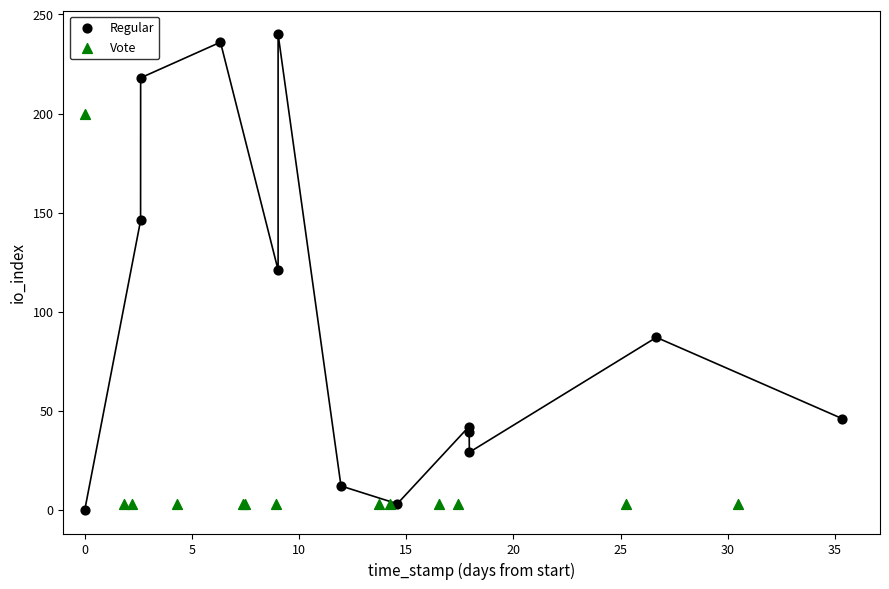

What are all the series names shown in the legend?

Regular, Vote